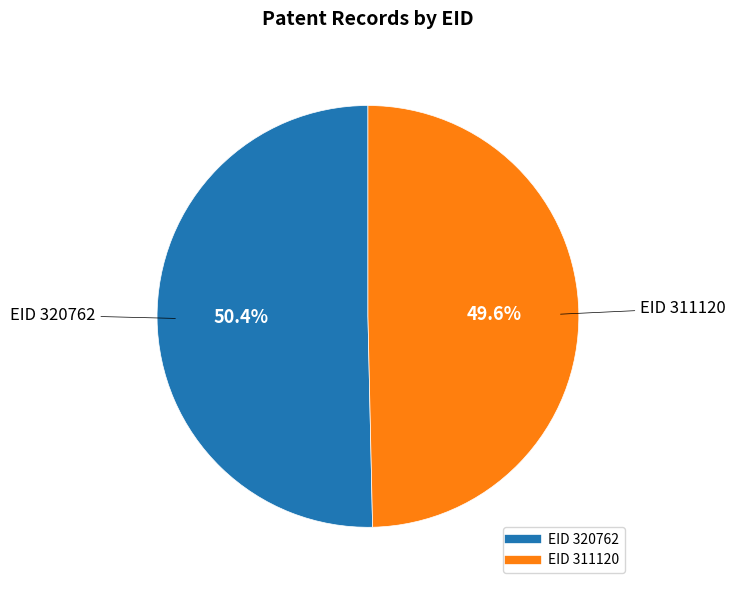

Rank the categories by value from highest to lowest.

EID 320762, EID 311120